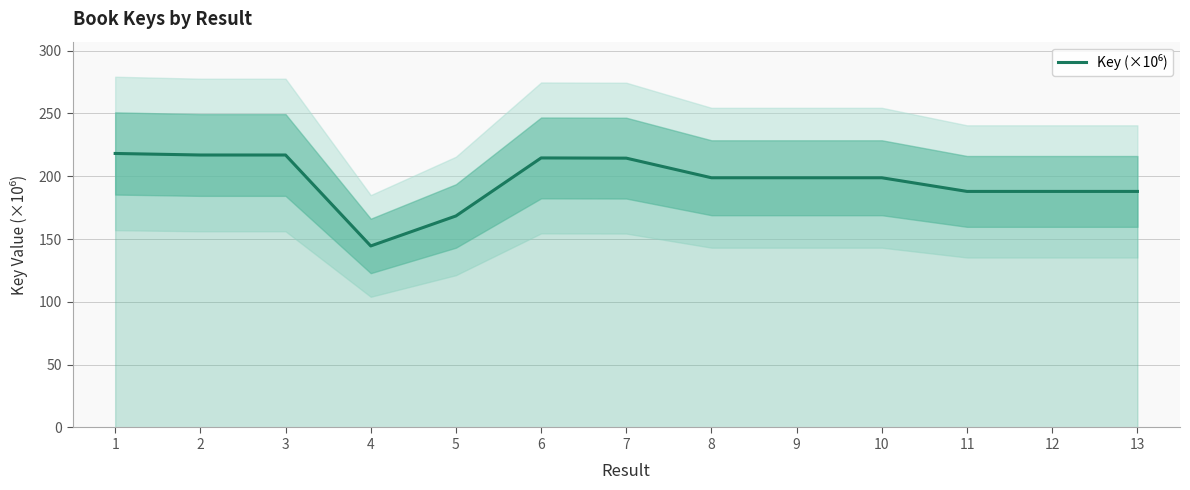

How many values are below 198?

5